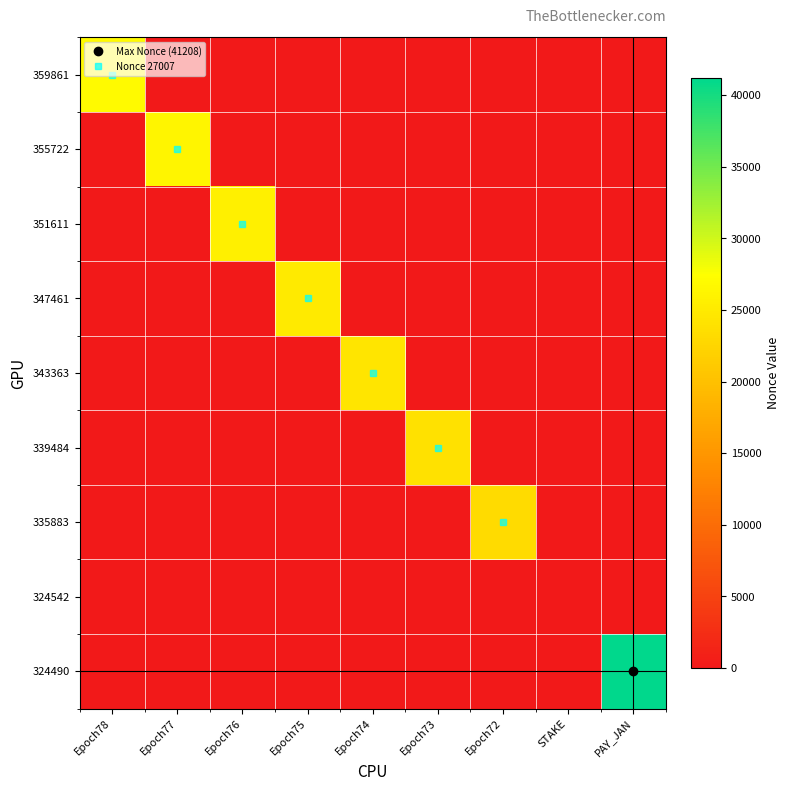

Which category has the highest value across all series?

PAY_JAN